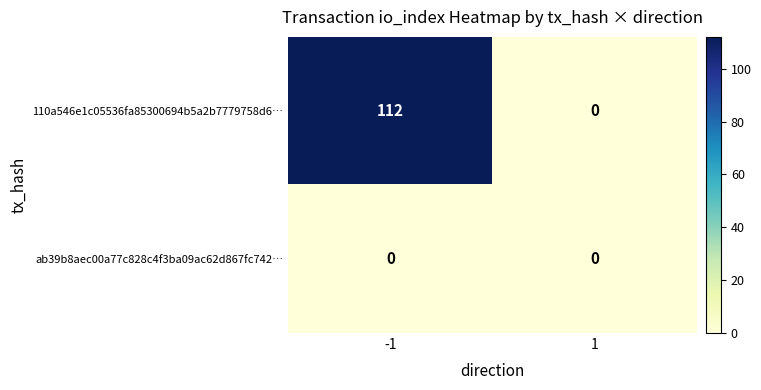

List the series in order of their peak value, lowest first.

ab39b8aec00a77c828c4f3ba09ac62d867fc742…, 110a546e1c05536fa85300694b5a2b7779758d6…